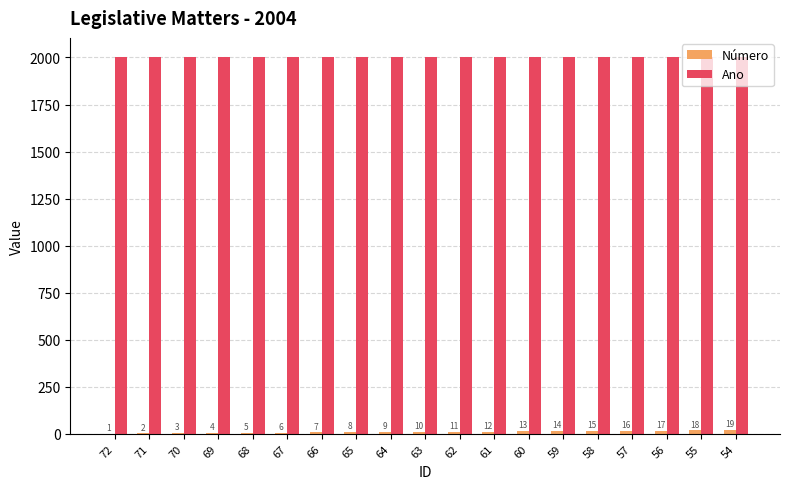

What is the maximum value shown in the chart?

2004